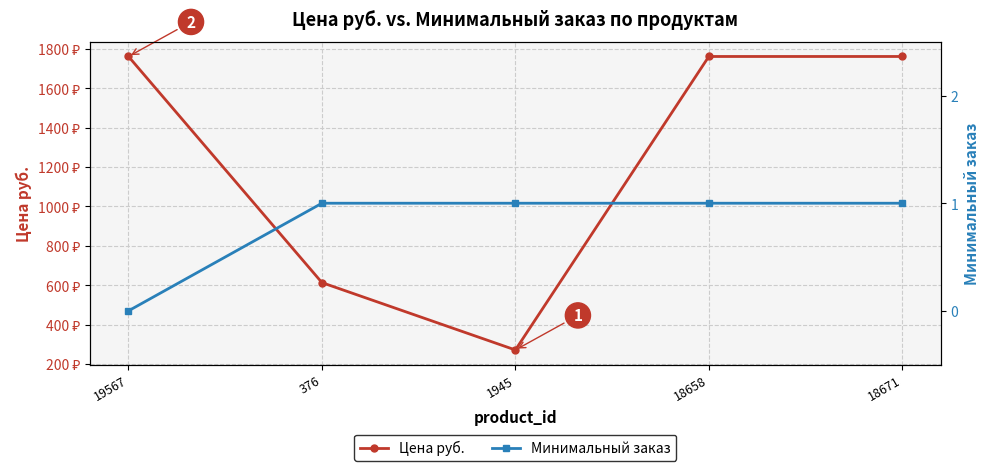

What is the difference between the Цена руб. values at 1945 and 19567?

1490.3